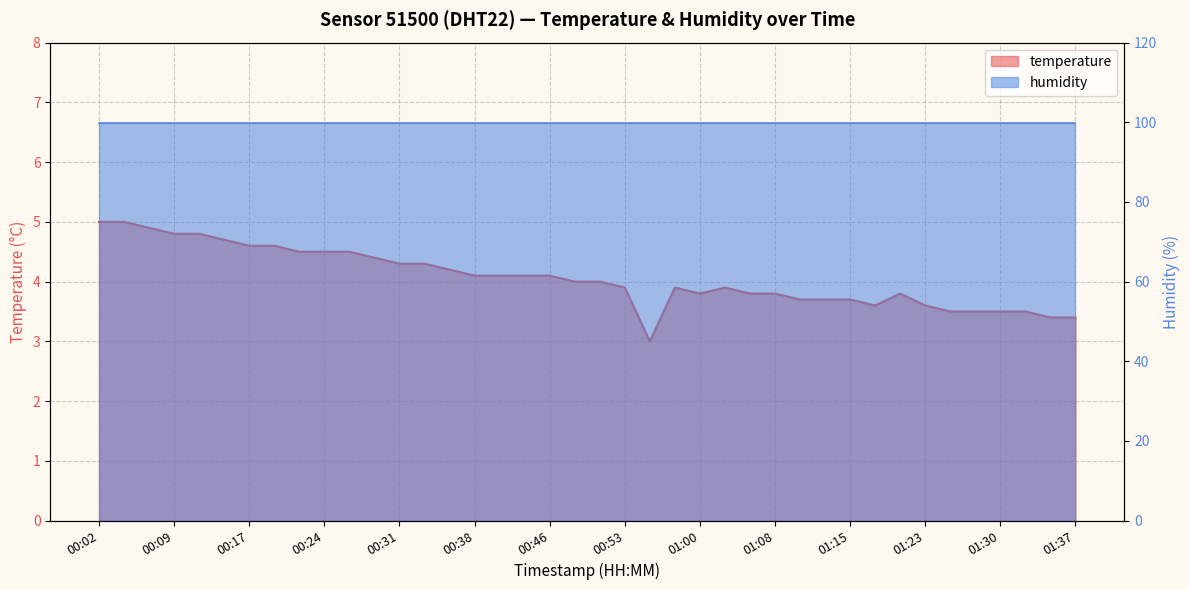

What is the change in value from 00:41 to 01:23?

-0.5